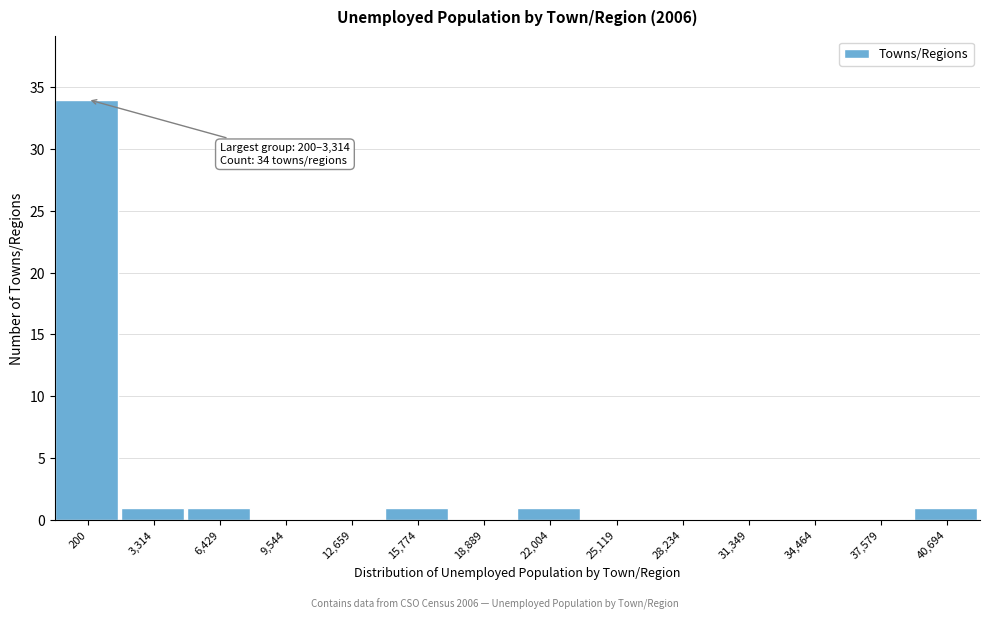

Reading left to right, extract all data points from this chart.

200=34	3,314=1	6,429=1	9,544=0	12,659=0	15,774=1	18,889=0	22,004=1	25,119=0	28,234=0	31,349=0	34,464=0	37,579=0	40,694=1